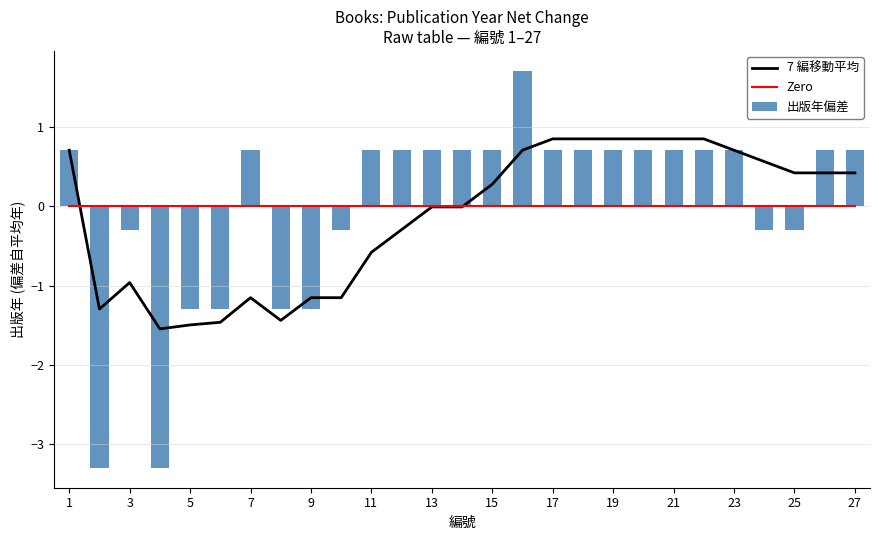

Is it true that 出版年偏差 equals -0.4 at 19?

False